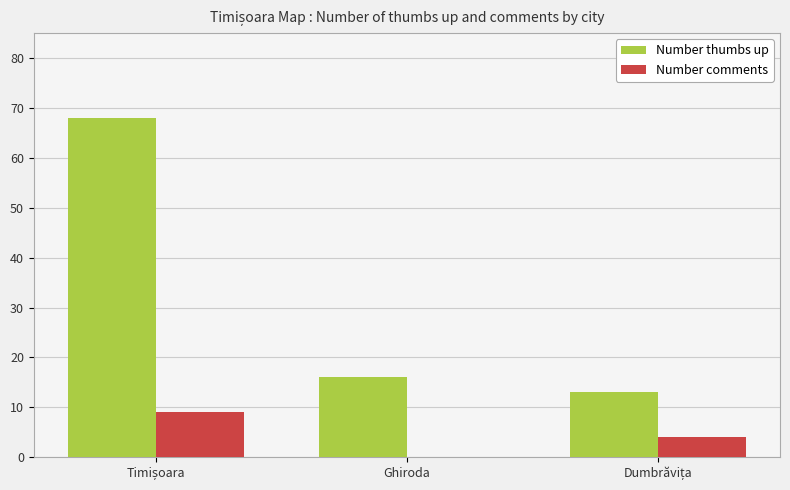

True or false: Number thumbs up has a value of 16 at Ghiroda.

True